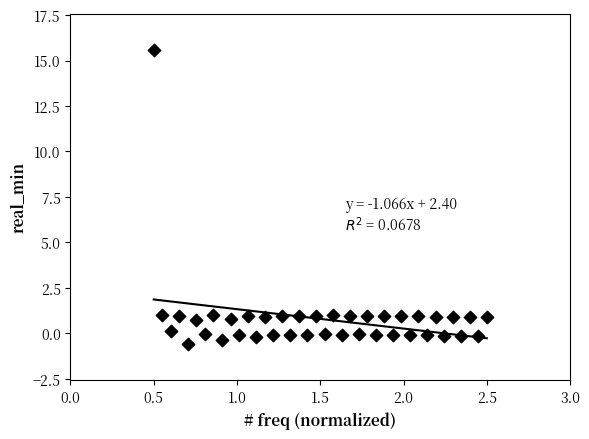

What is the range of X values (max minus min)?

2.0